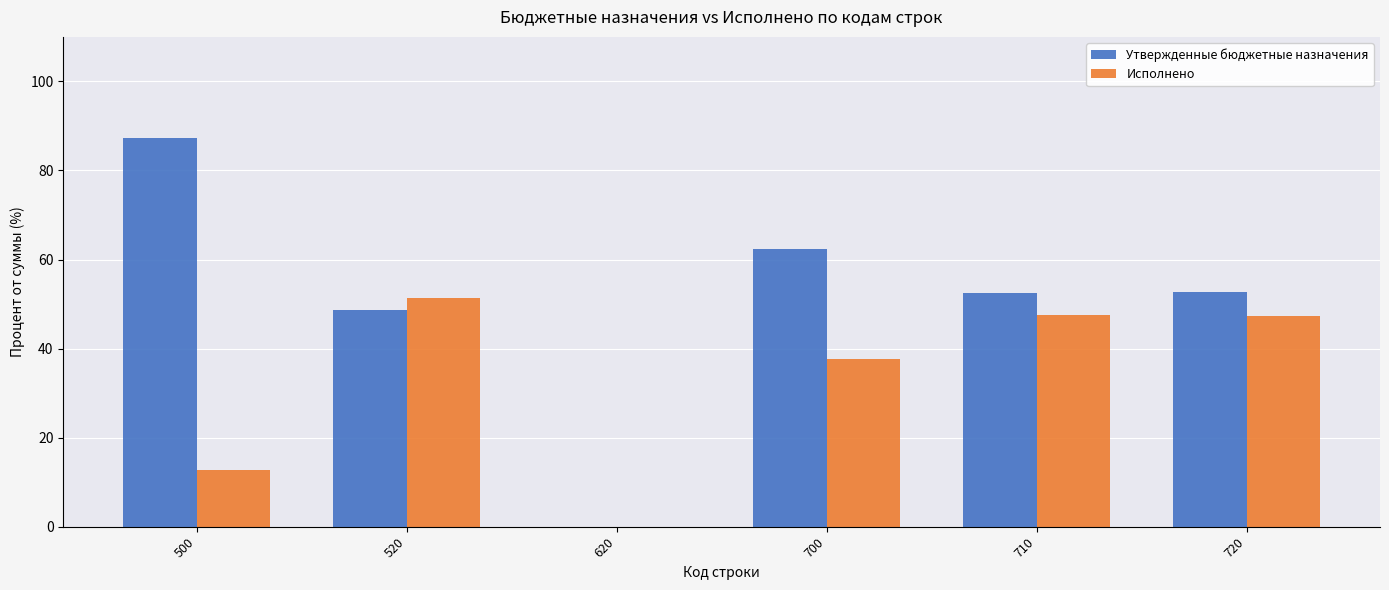

At which label is Утвержденные бюджетные назначения closest to 43?

520